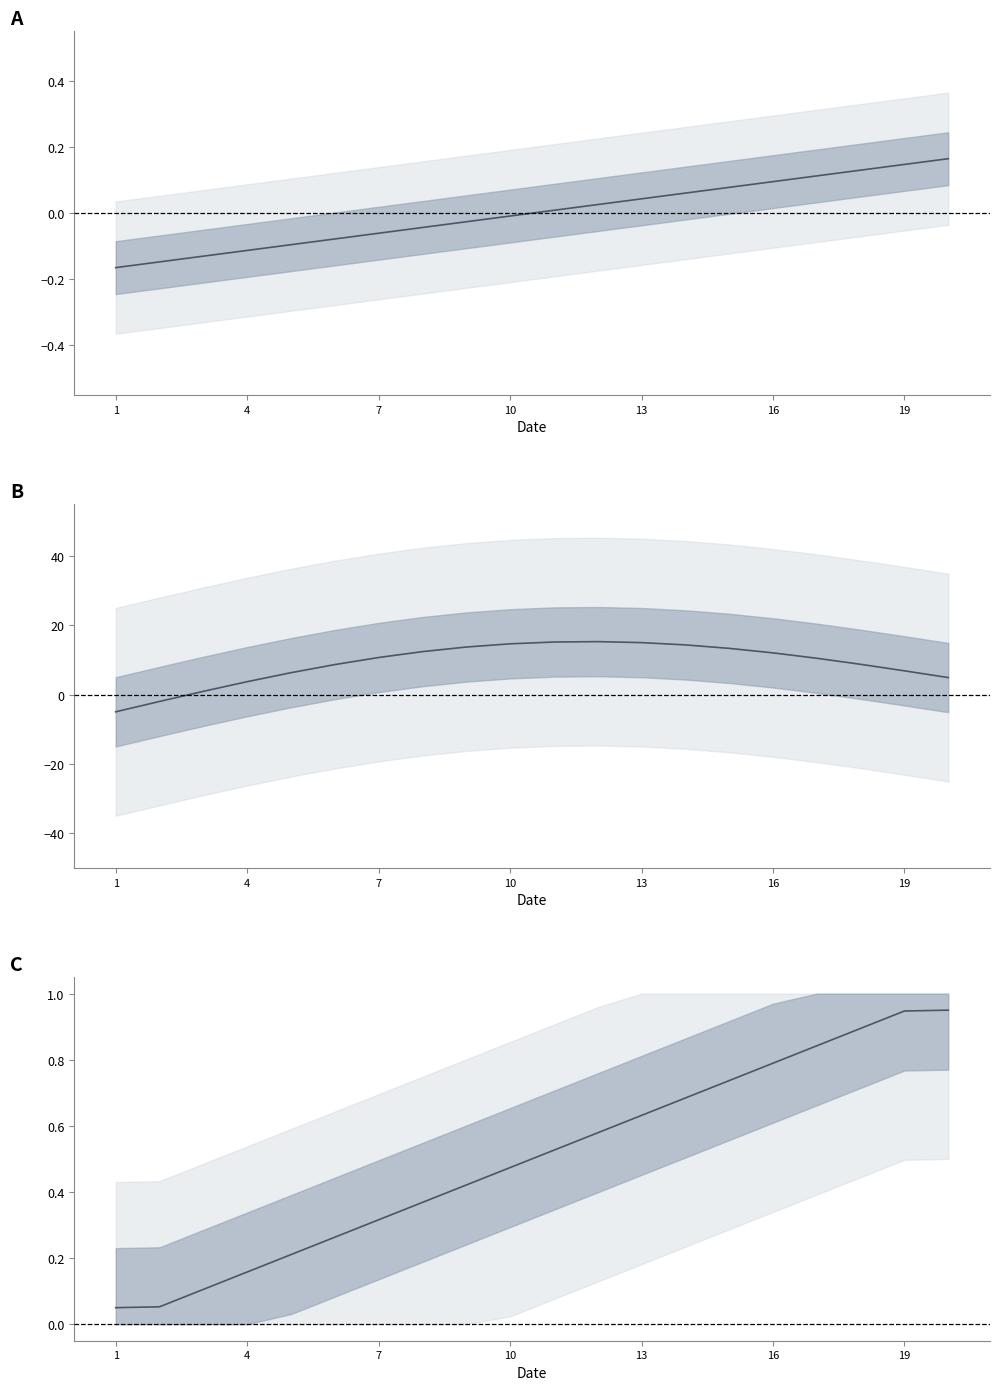

Is it true that the value at 10 is 0.3?

False